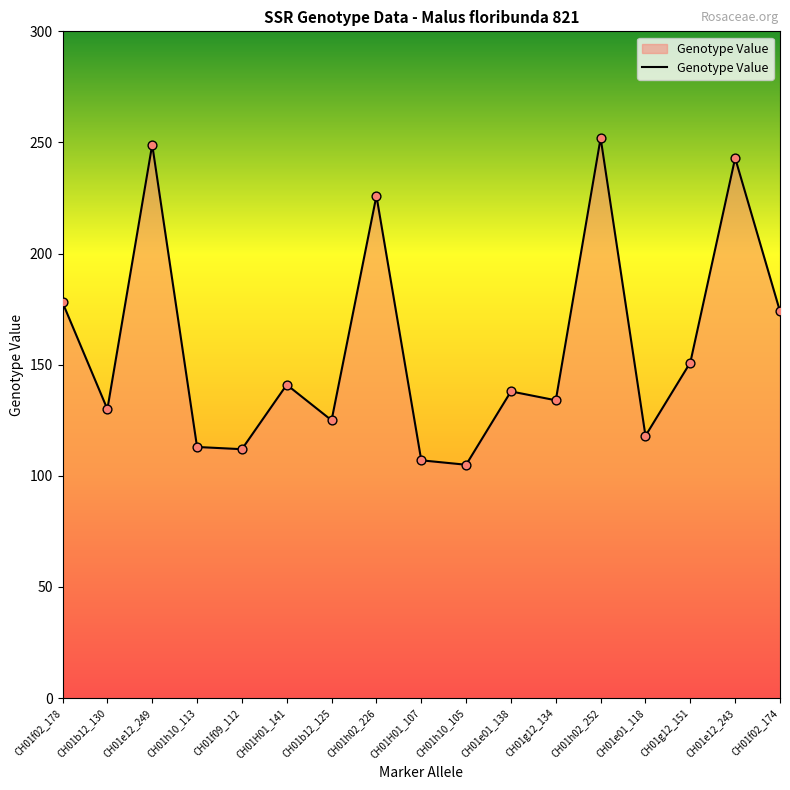

What is the ratio of the value at CH01f02_178 to the value at CH01h02_226?

0.8